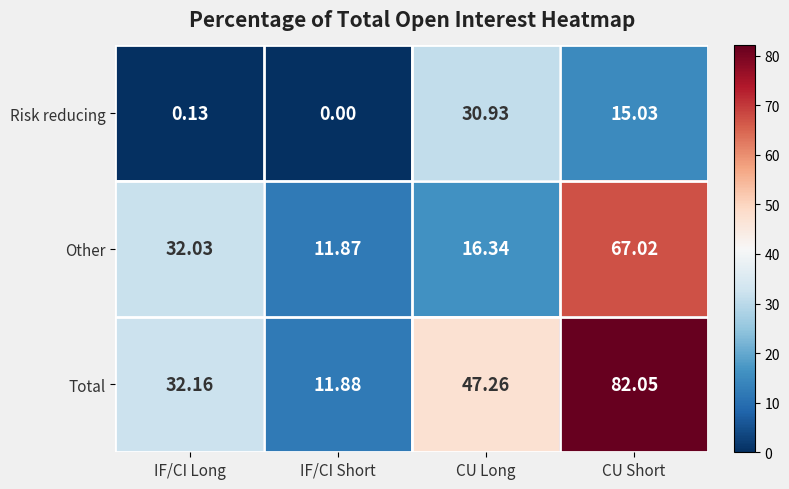

Where does the Total series first go above 47?

CU Long